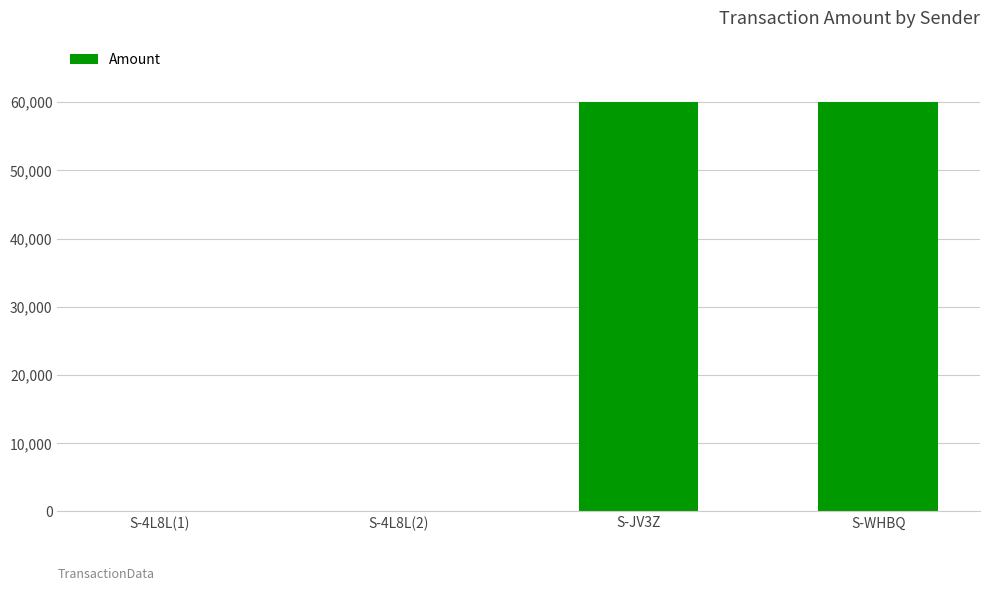

Between S-WHBQ and S-4L8L(1), which is larger?

S-WHBQ